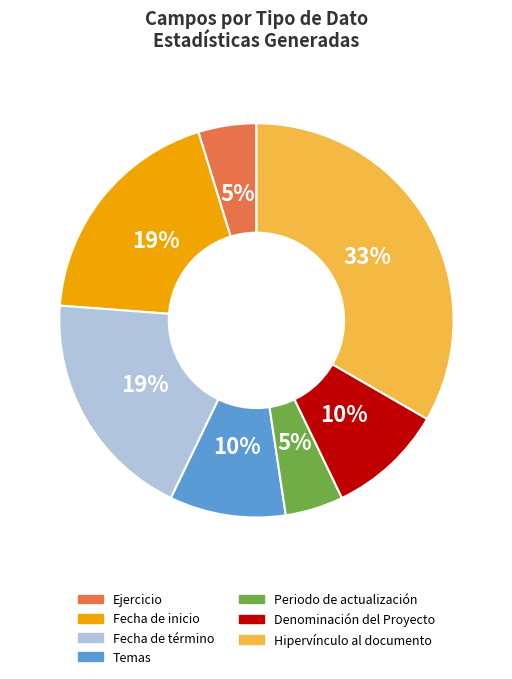

To the nearest percent, what portion does Hipervínculo al documento represent?

33%